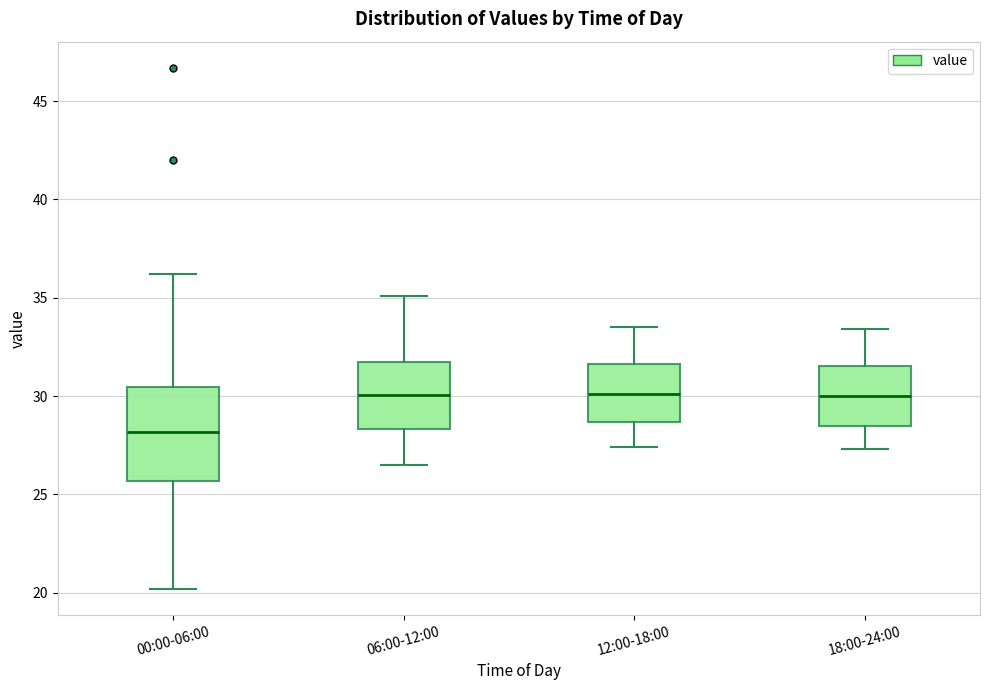

Which box has the lowest median line?

00:00-06:00